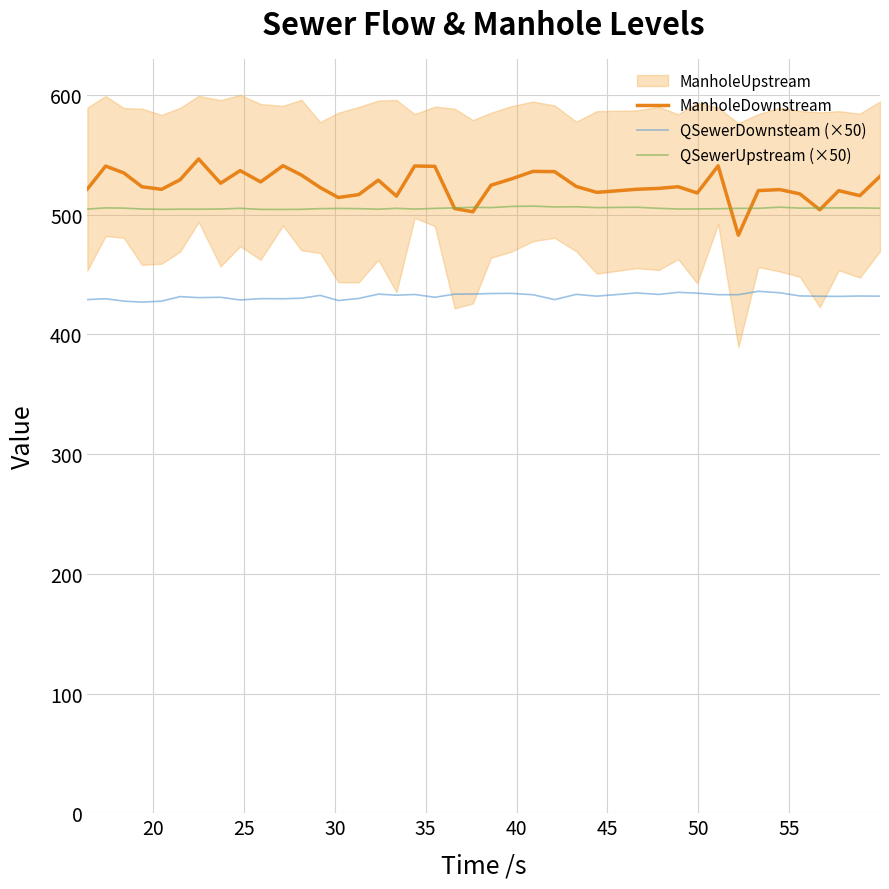

What is the minimum value for ManholeDownstream?

482.8